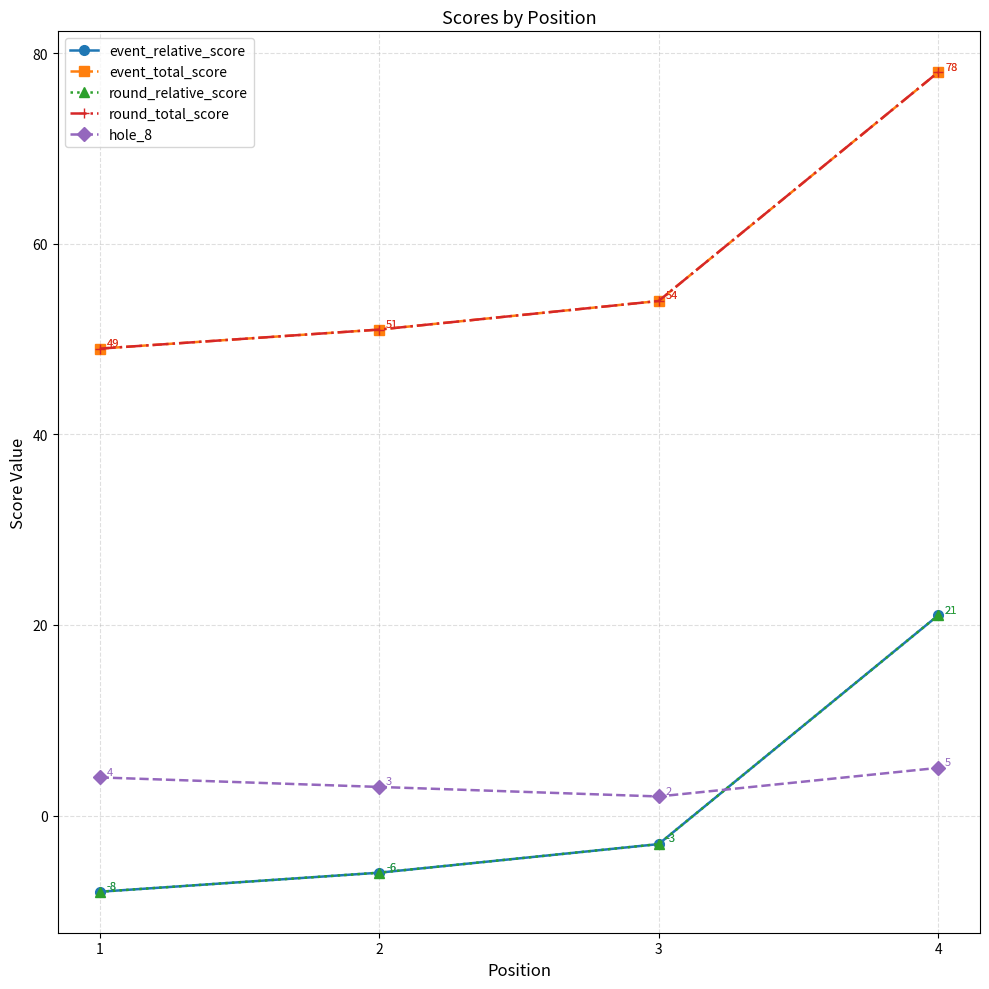

How many hole_8 values are between 3 and 5?

3